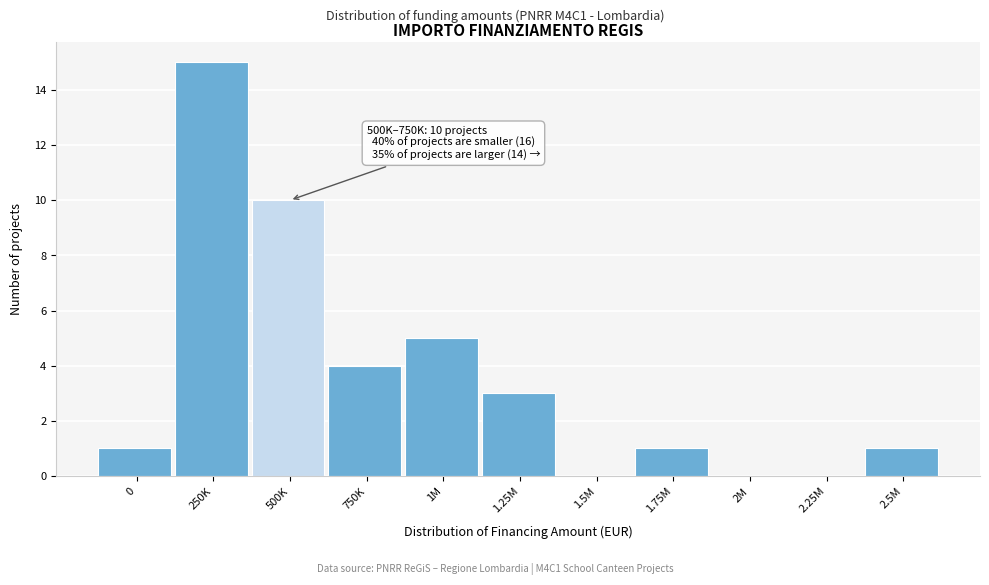

Reading left to right, transcribe all the data shown in this chart.

0=1	250K=15	500K=10	750K=4	1M=5	1.25M=3	1.5M=0	1.75M=1	2M=0	2.25M=0	2.5M=1